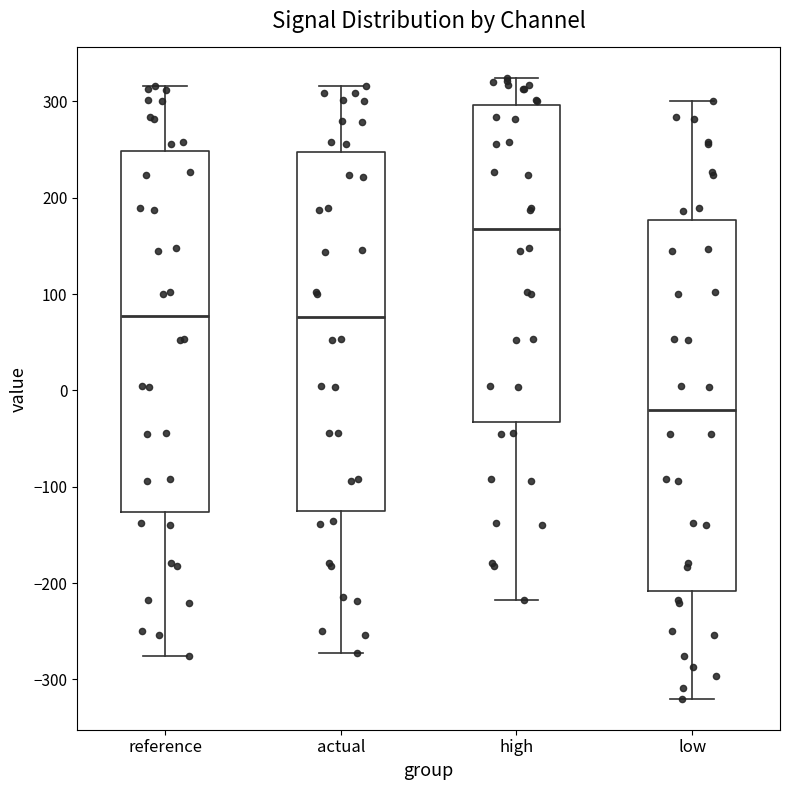

Where is the upper edge of the box for actual on the y-axis? The values are not printed on the chart, so give them approximately, as read against the axis.

250